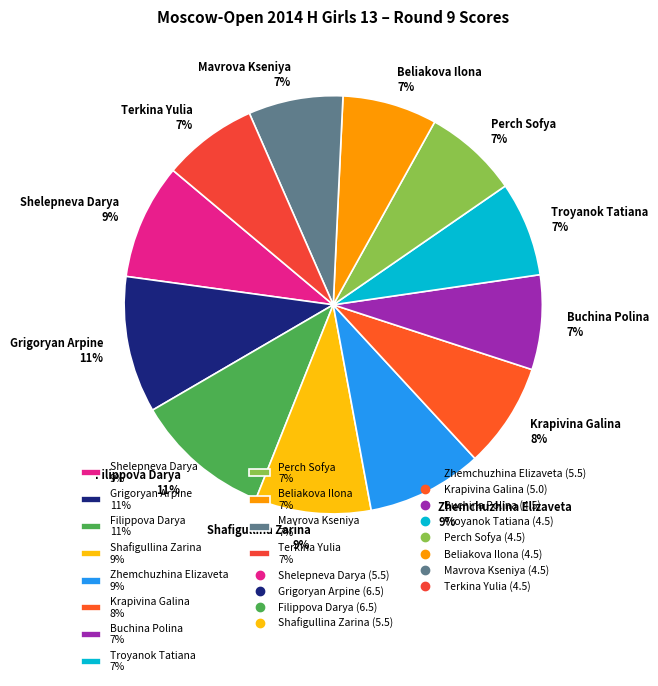

How many segments does this pie chart have?

12